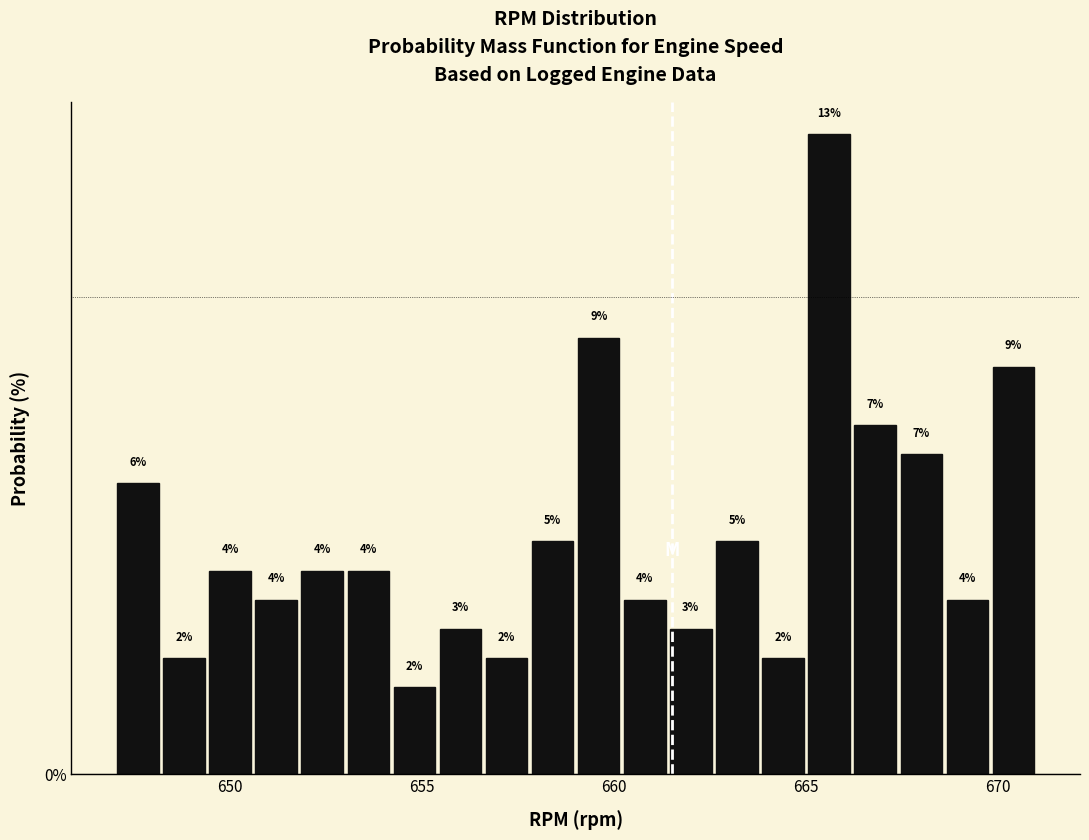

Around what value on the x-axis is the tallest bar? Give the approximate position of its centre, as read against the axis.

665.5